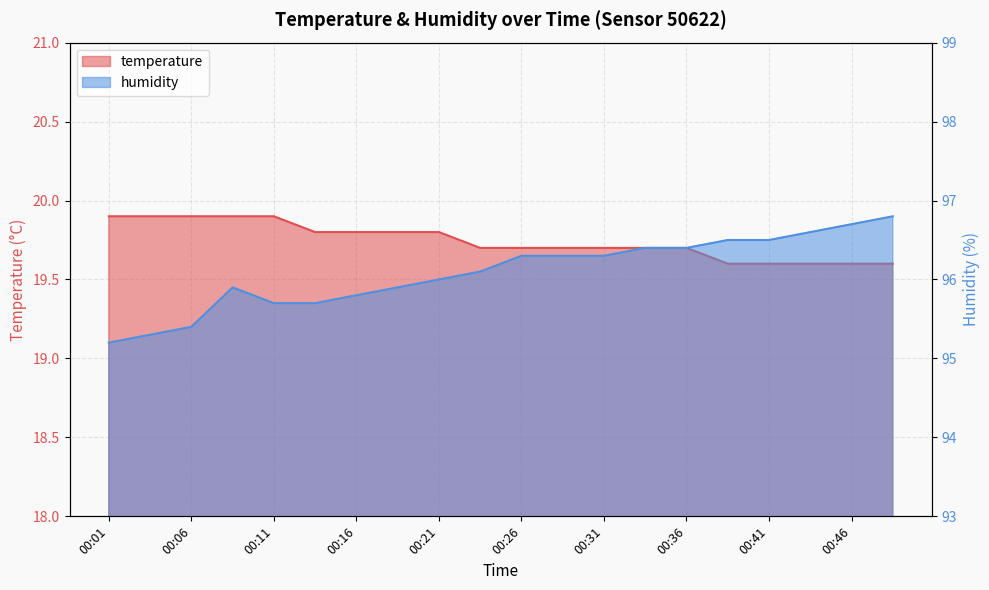

At 00:06, list the series in order from smallest to largest.

temperature, humidity